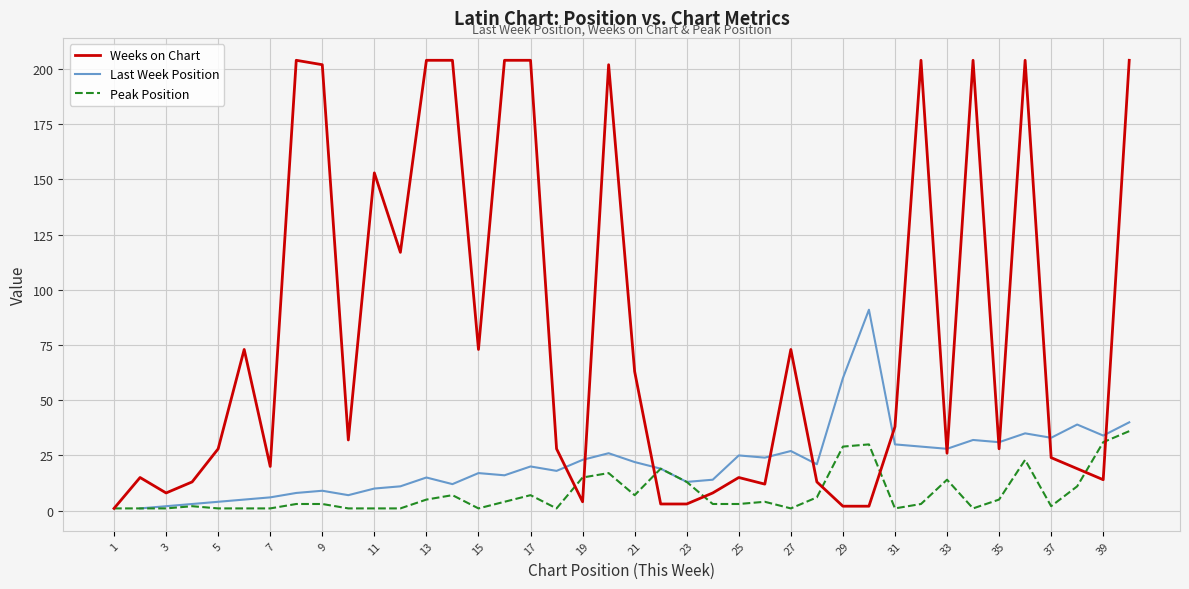

The Weeks on Chart series shows 26 at 33. True or false?

True